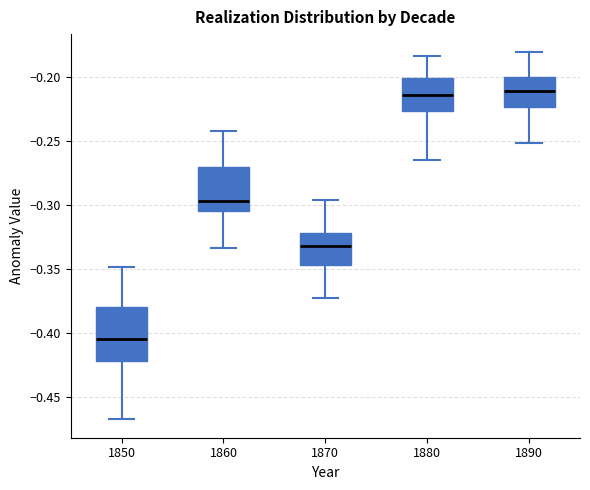

Reading left to right, transcribe this box plot: for each box, give where its median line is, the range the box spans, and where its two whiskers end, as read against the y-axis. The values are not printed on the chart, so give them approximately, as read against the axis.

1850: median -0.405, box -0.420 to -0.380, whiskers -0.465 to -0.350
1860: median -0.295, box -0.305 to -0.270, whiskers -0.335 to -0.245
1870: median -0.330, box -0.345 to -0.320, whiskers -0.375 to -0.295
1880: median -0.215, box -0.225 to -0.200, whiskers -0.265 to -0.185
1890: median -0.210, box -0.225 to -0.200, whiskers -0.250 to -0.180